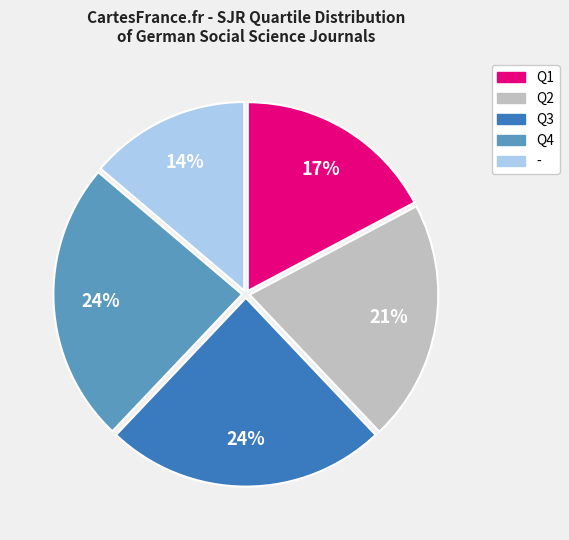

To the nearest percent, what percentage of the pie is Q3?

24%